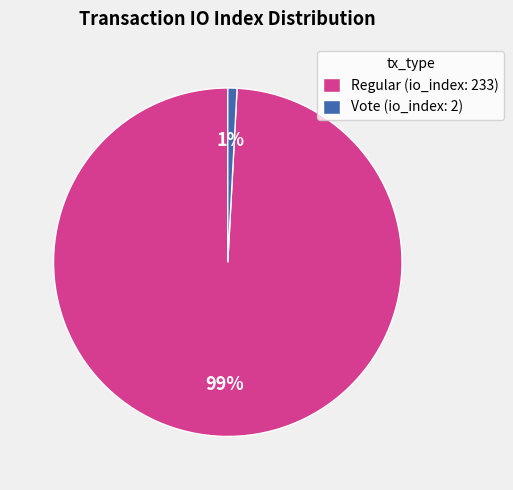

What is the largest slice in the pie chart?

Regular (io_index: 233)